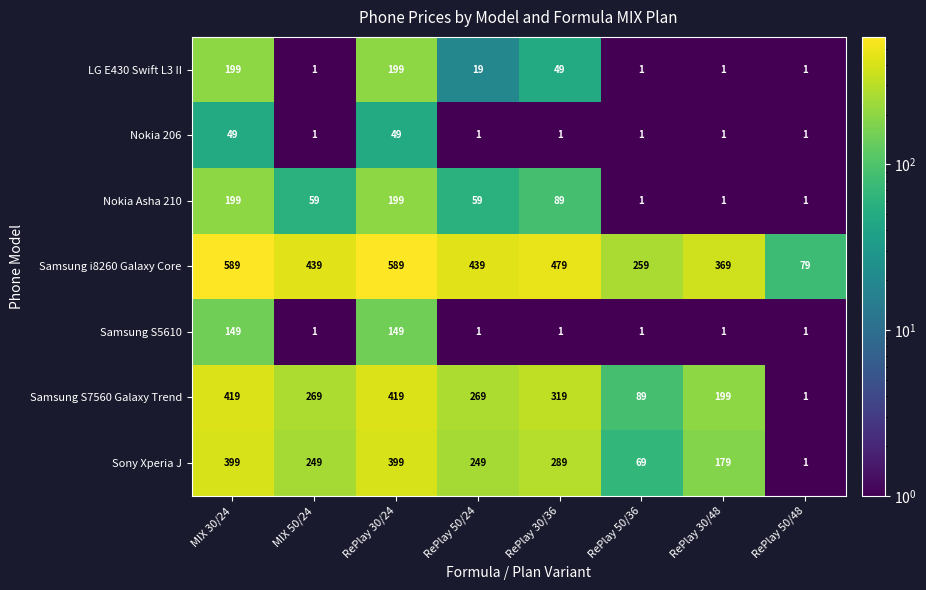

The value of Sony Xperia J at RePlay 50/24 is 249. True or false?

True